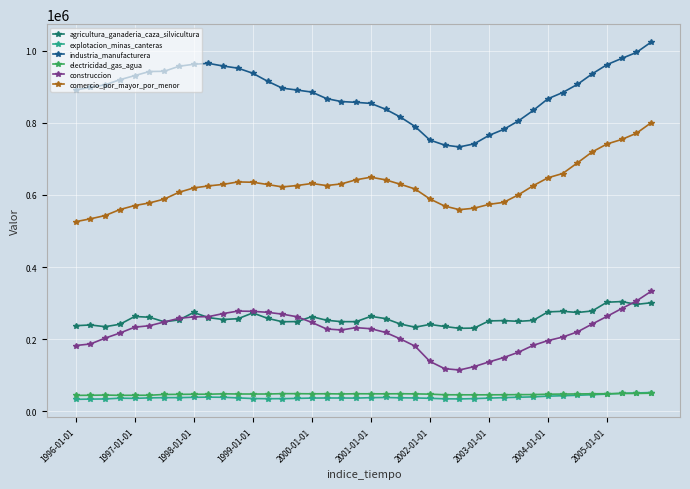

Which series has the largest total across all categories?

industria_manufacturera